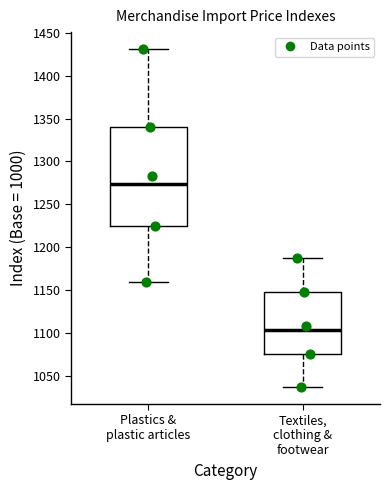

Reading left to right, transcribe this box plot: for each box, give where its median line is, the range the box spans, and where its two whiskers end, as read against the y-axis. The values are not printed on the chart, so give them approximately, as read against the axis.

Plastics & plastic articles: median 1275, box 1225 to 1340, whiskers 1160 to 1430
Textiles, clothing & footwear: median 1105, box 1075 to 1150, whiskers 1035 to 1185